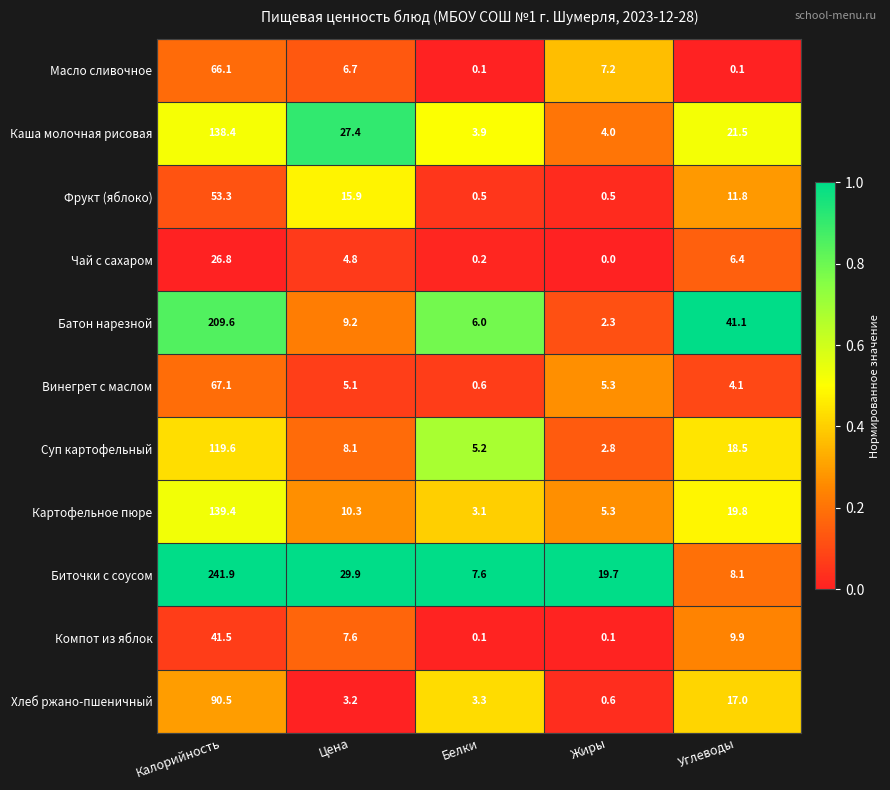

What is the difference between the Фрукт (яблоко) values at Белки and Углеводы?

11.3